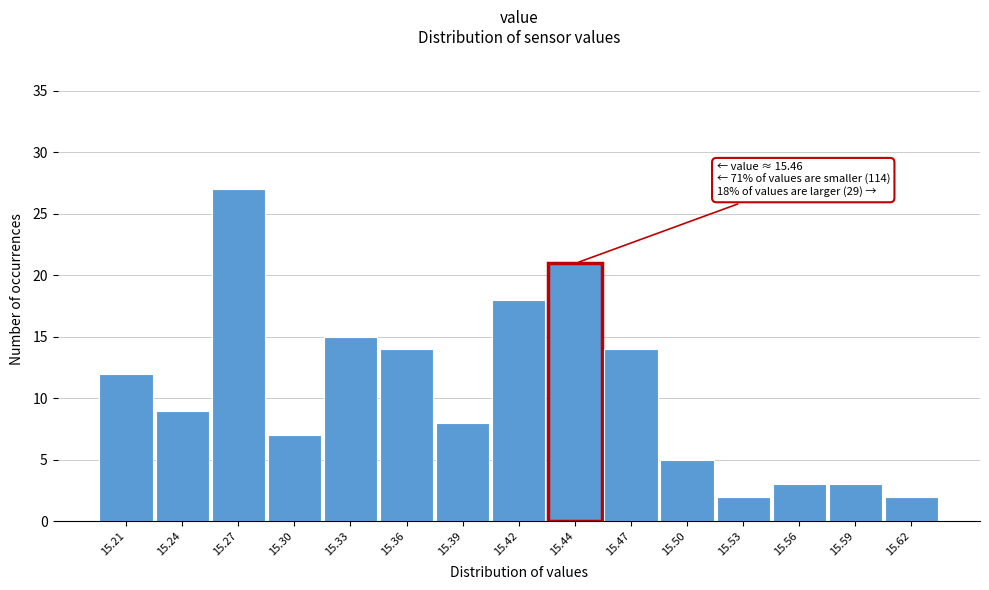

Reading left to right, extract all data points from this chart.

15.21=12	15.24=9	15.27=27	15.30=7	15.33=15	15.36=14	15.39=8	15.42=18	15.44=21	15.47=14	15.50=5	15.53=2	15.56=3	15.59=3	15.62=2